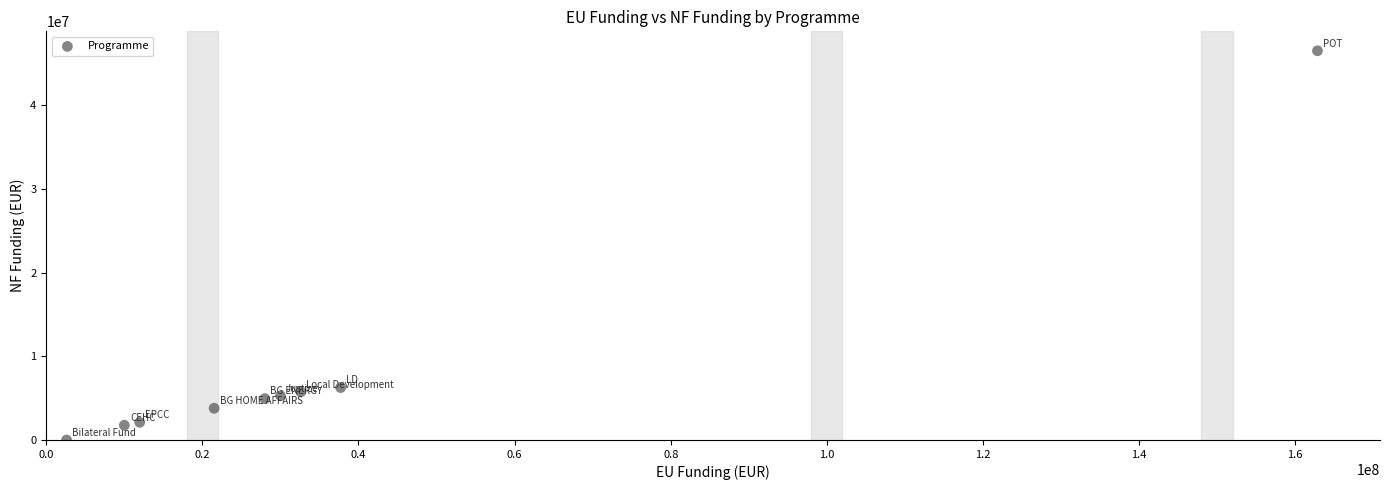

What Y value in the scatter plot is closest to 23267084?

6264576.9